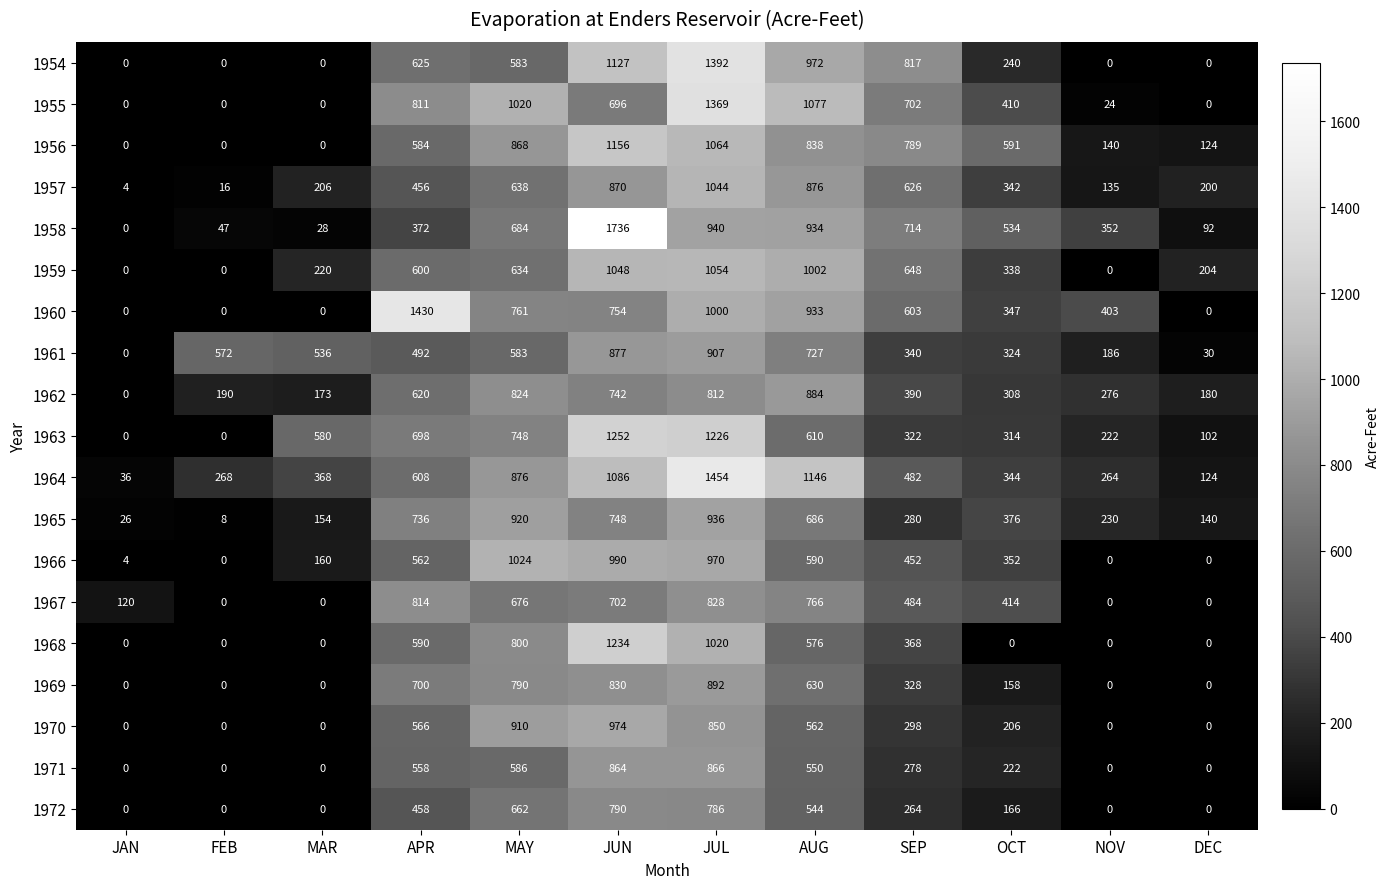

Which series changed the most between APR and AUG?

1958